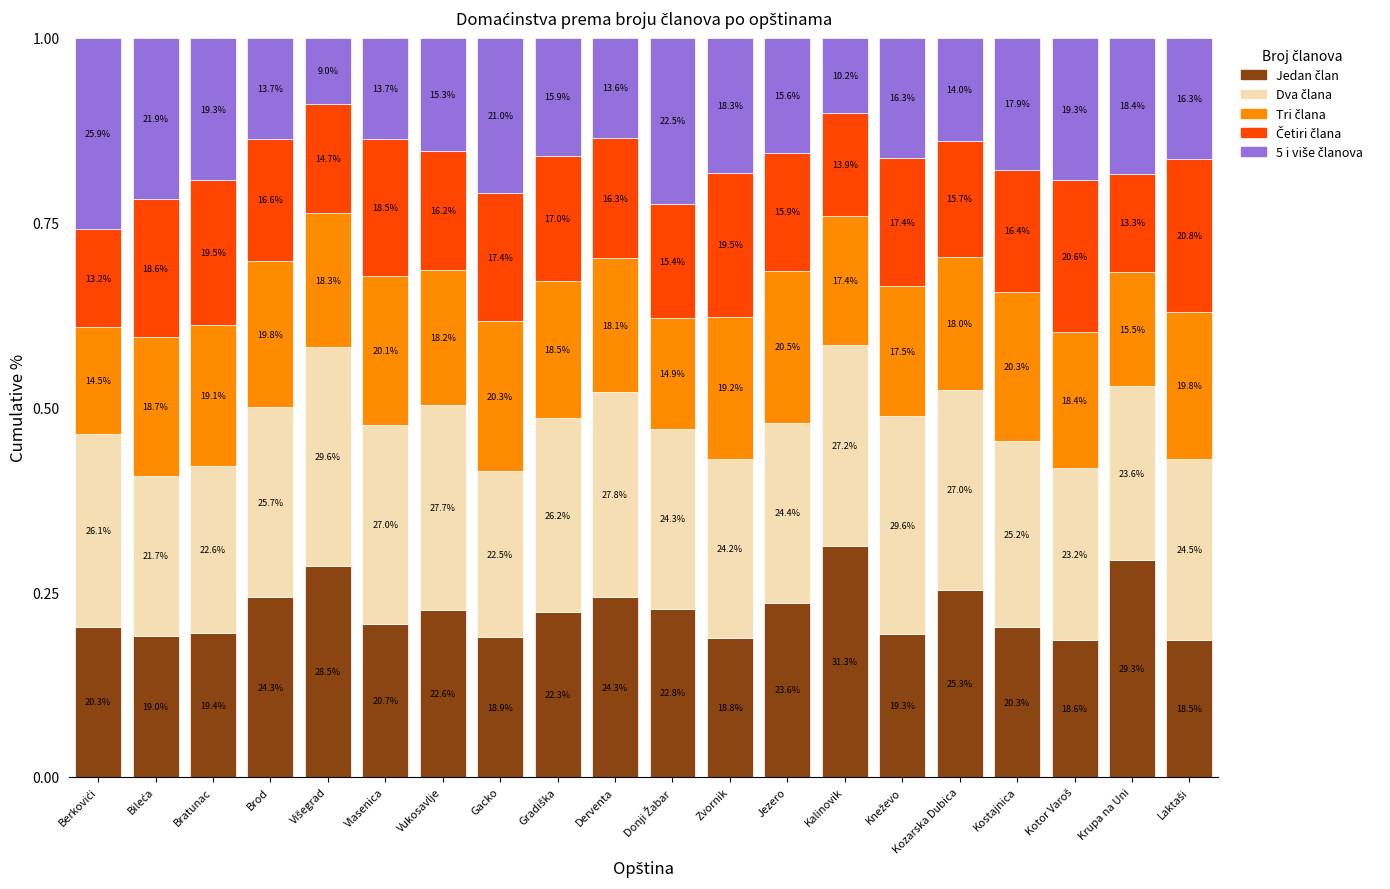

Rank the categories by Četiri člana value from lowest to highest.

Berkovići, Krupa na Uni, Kalinovik, Višegrad, Donji Žabar, Kozarska Dubica, Jezero, Vukosavlje, Derventa, Kostajnica, Brod, Gradiška, Gacko, Kneževo, Vlasenica, Bileća, Zvornik, Bratunac, Kotor Varoš, Laktaši